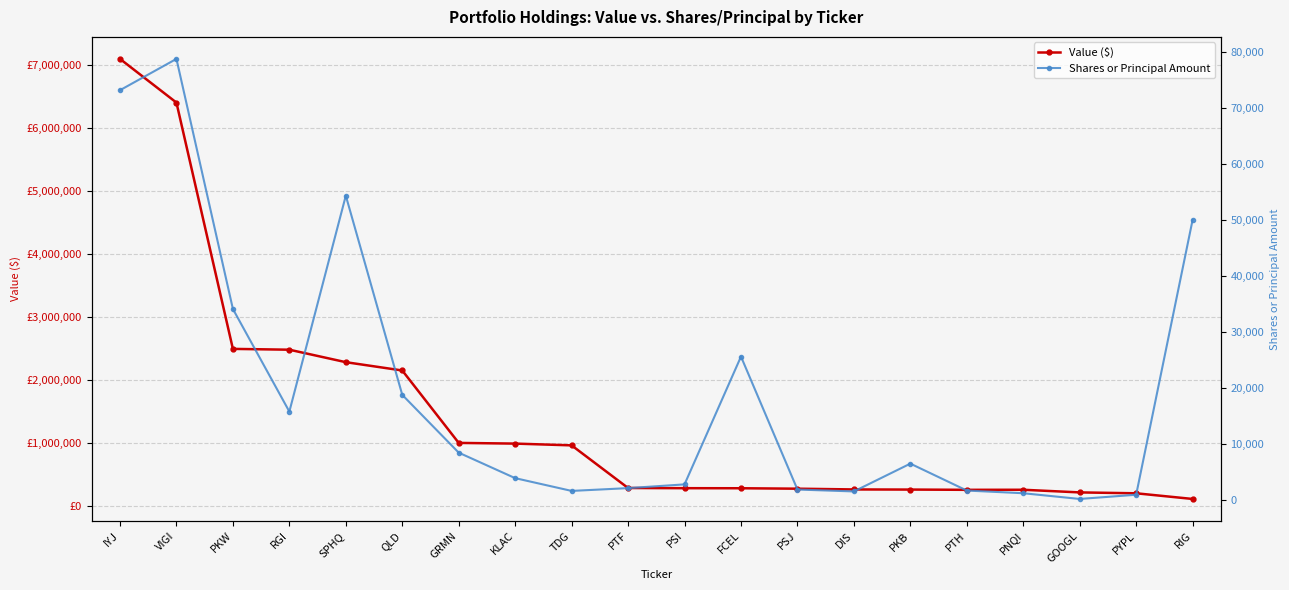

What is the difference between the maximum and minimum values in the Shares or Principal Amount series?

78631